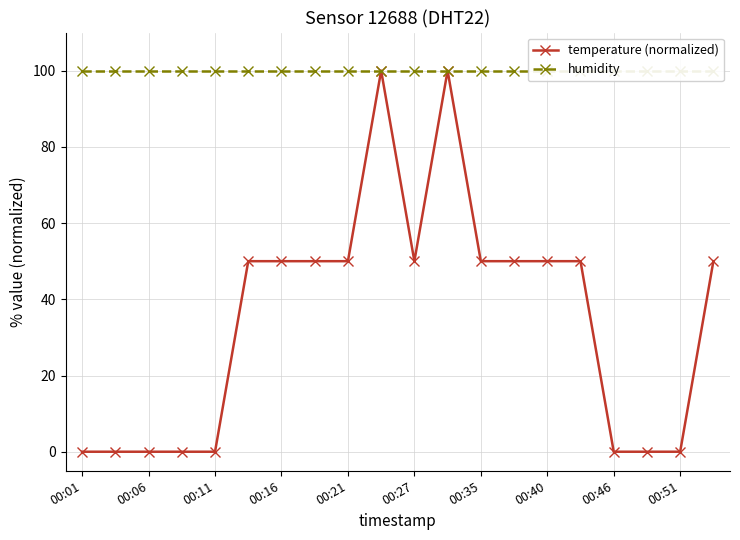

True or false: temperature (normalized) has more than 1 points higher than both neighbors.

True